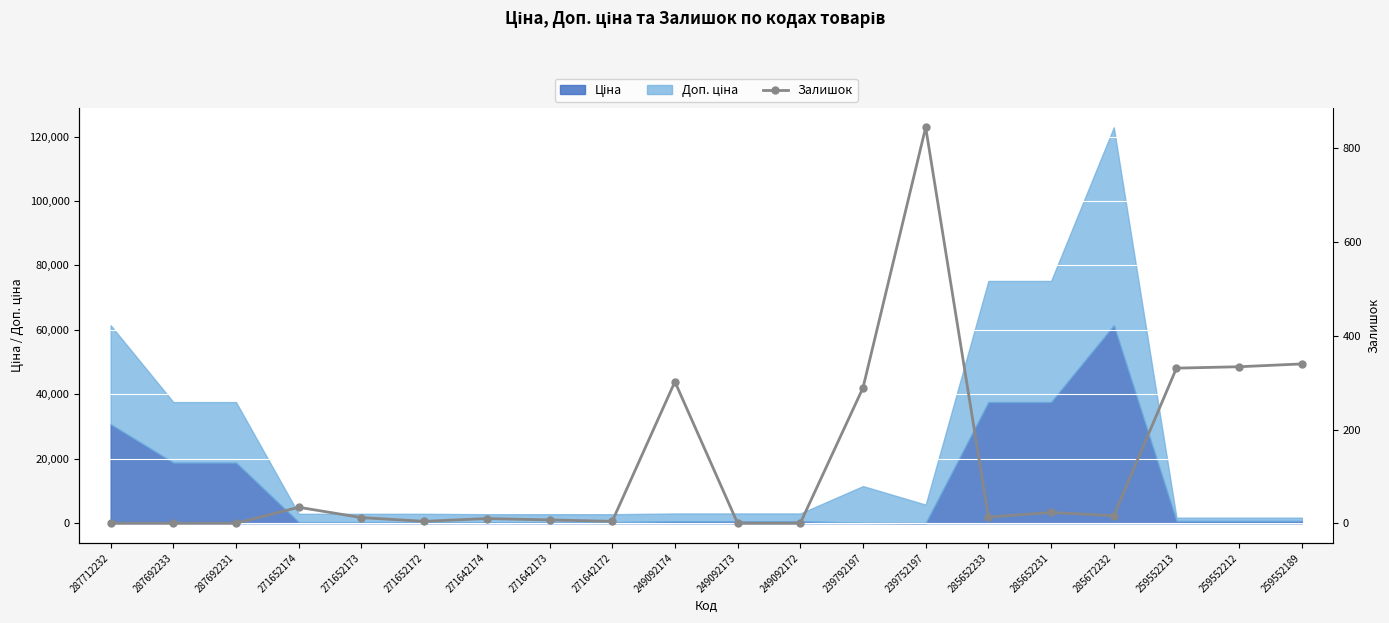

True or false: the data shows 23 at 285652231.

True